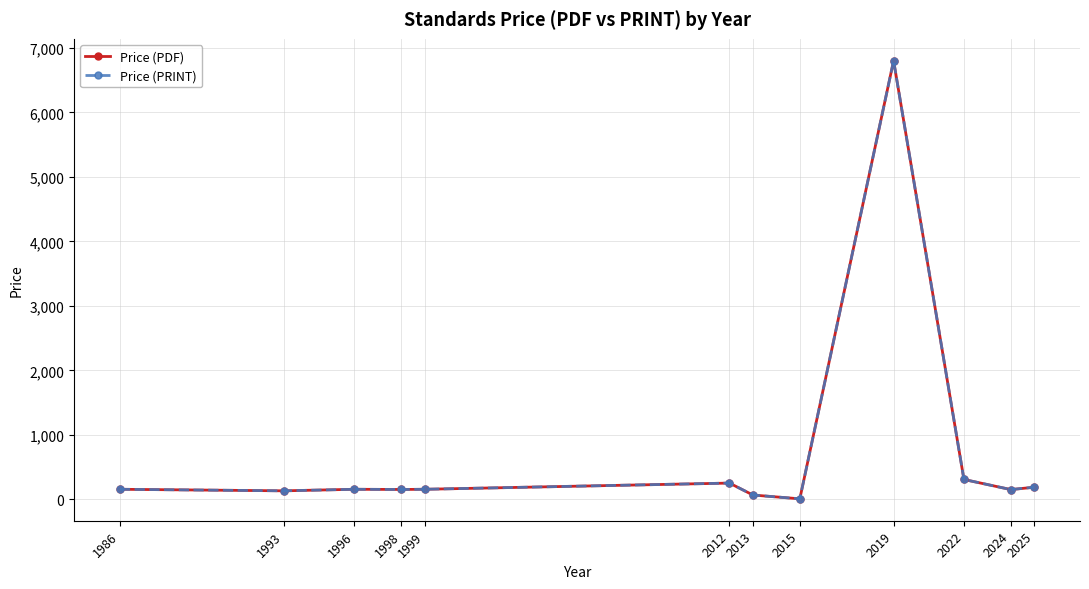

Does the chart have visible grid lines?

Yes